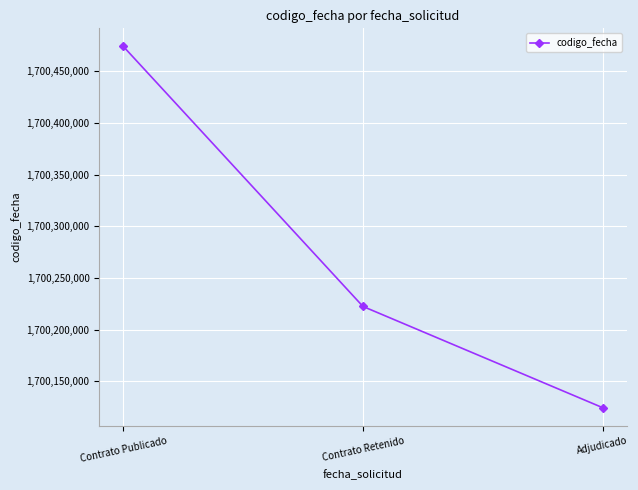

What is the average value?

1700273694